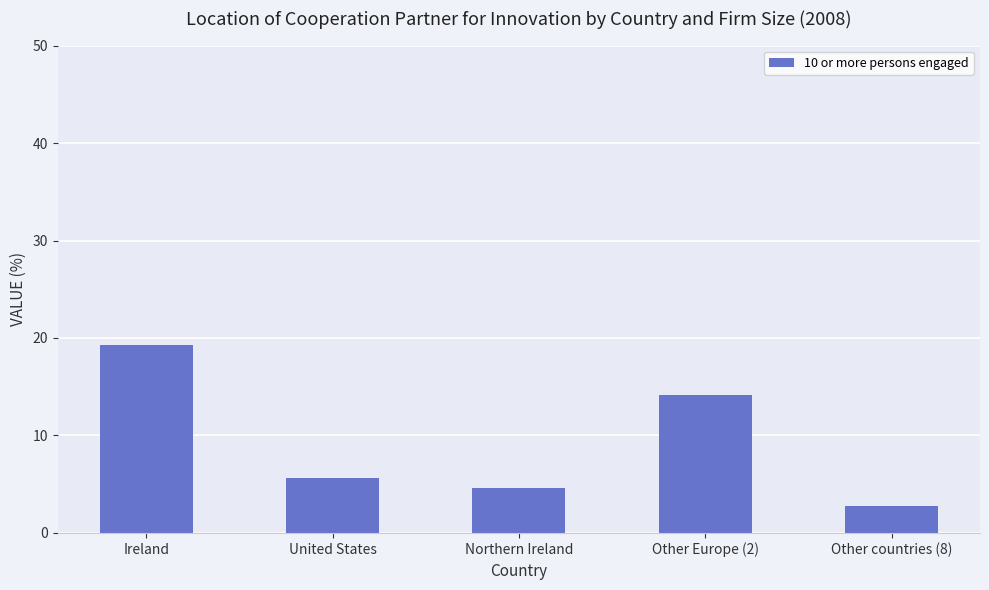

How many values exceed 5?

3